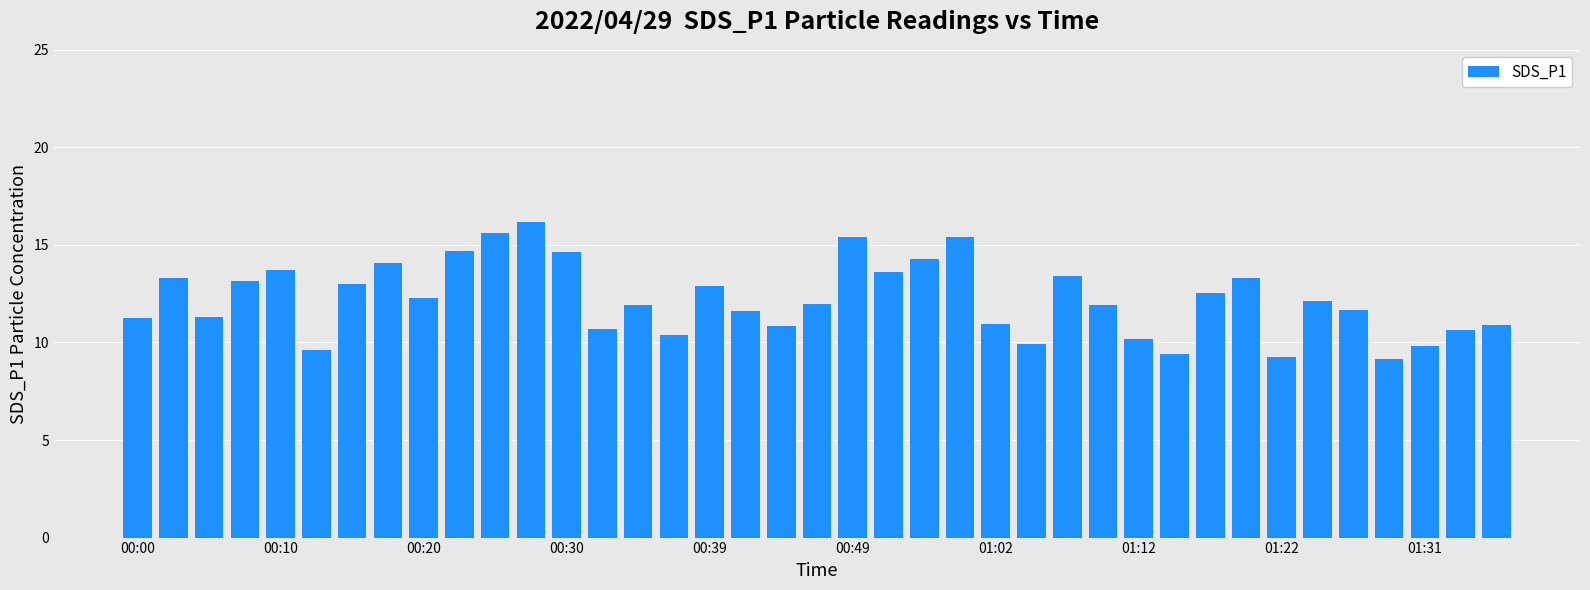

What is the difference between the second highest and minimum values?

6.5